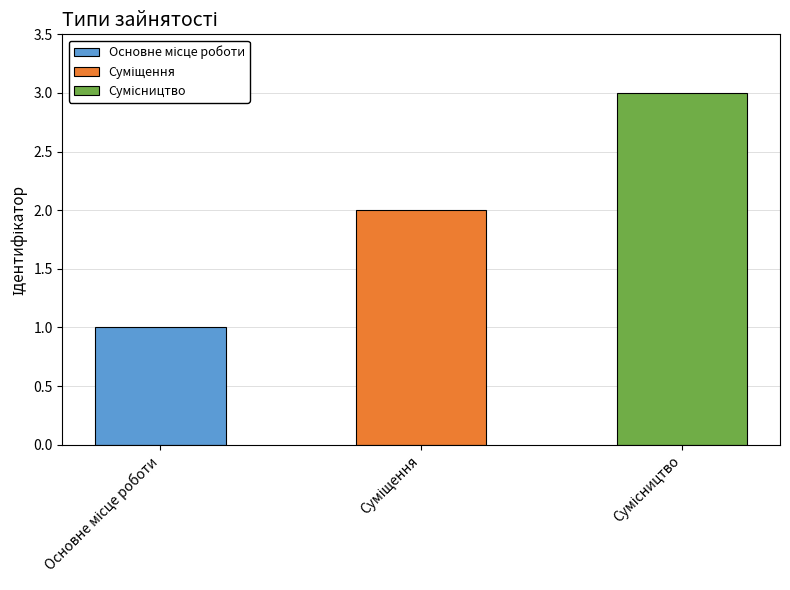

What is the value of the 1st bar from the left?

1